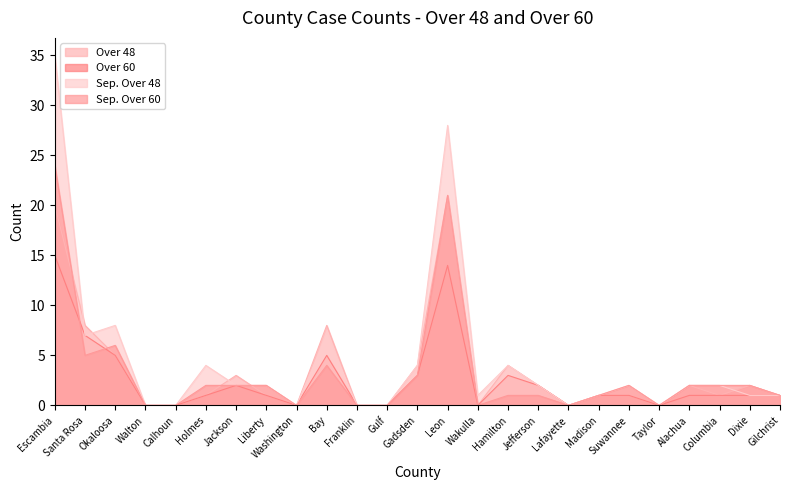

True or false: Sep. Over 60 and Sep. Over 48 cross at least once.

False